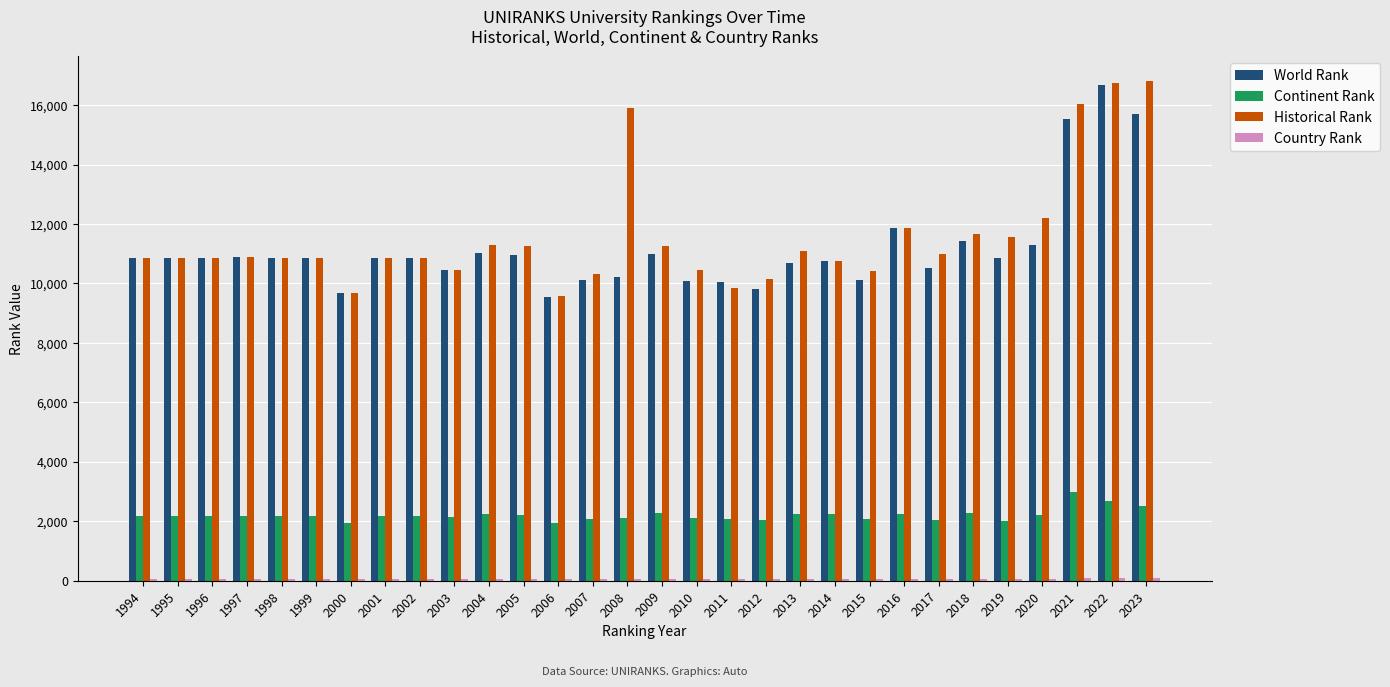

What is the sum of all Continent Rank values?

66009